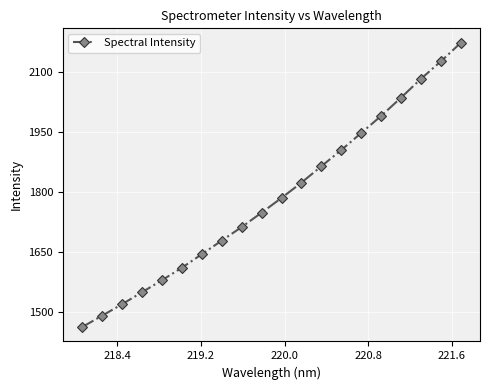

What is the sum of all values?

35725.0